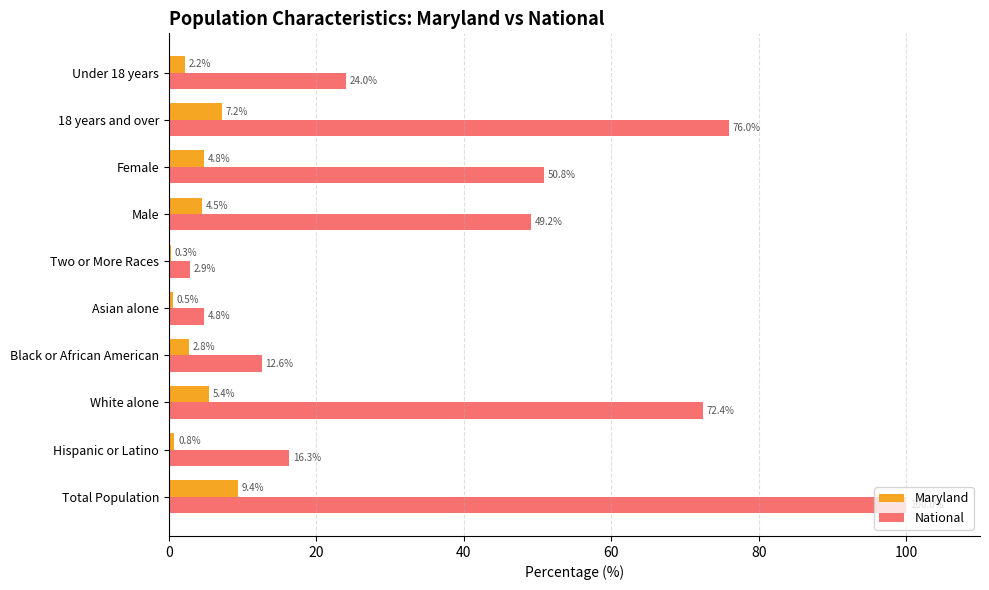

At which label is National closest to 51?

Female